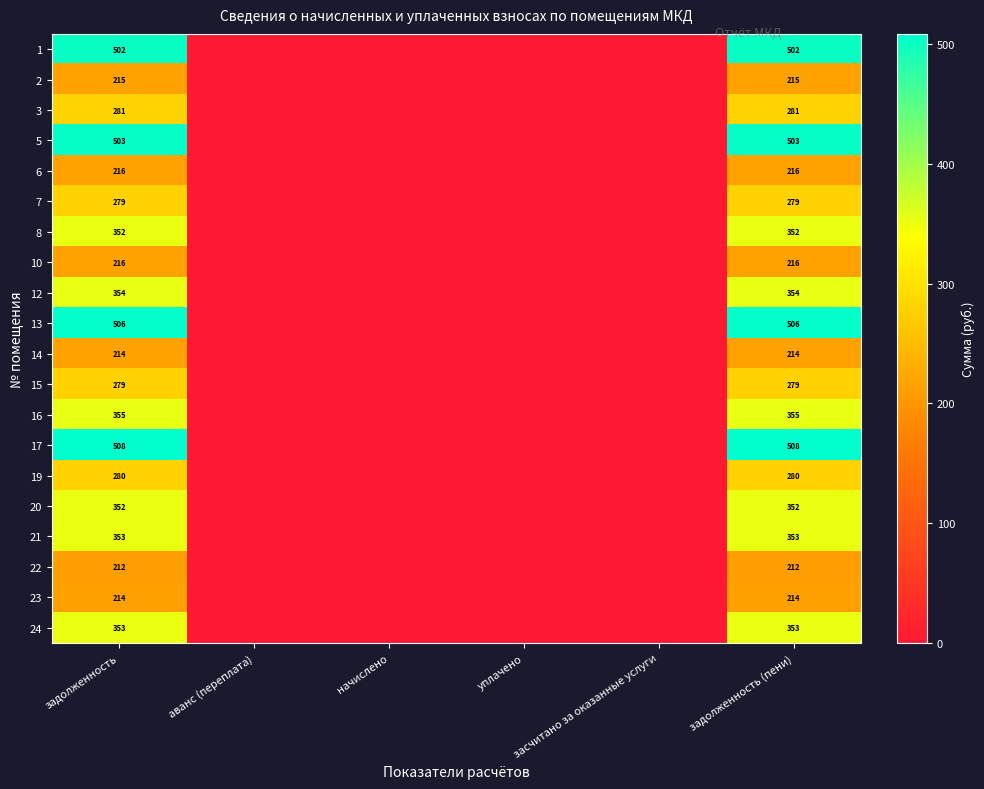

Is it true that 21 equals 353 at задолженность (пени)?

True